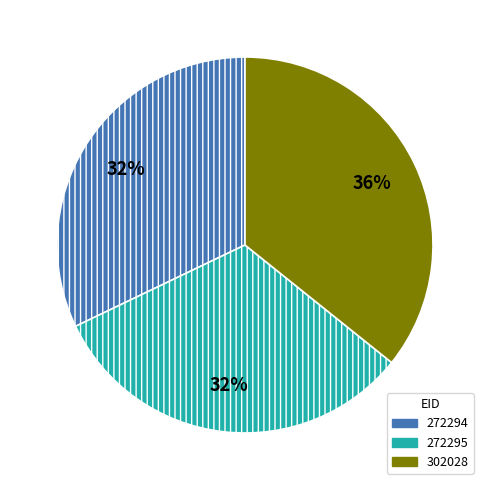

To the nearest percent, what is the average slice percentage?

33%